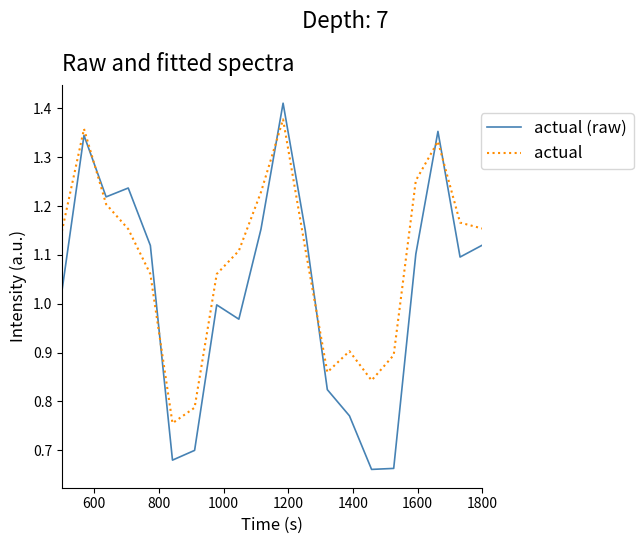

Rank the series by their average value, from highest to lowest.

actual, actual (raw)